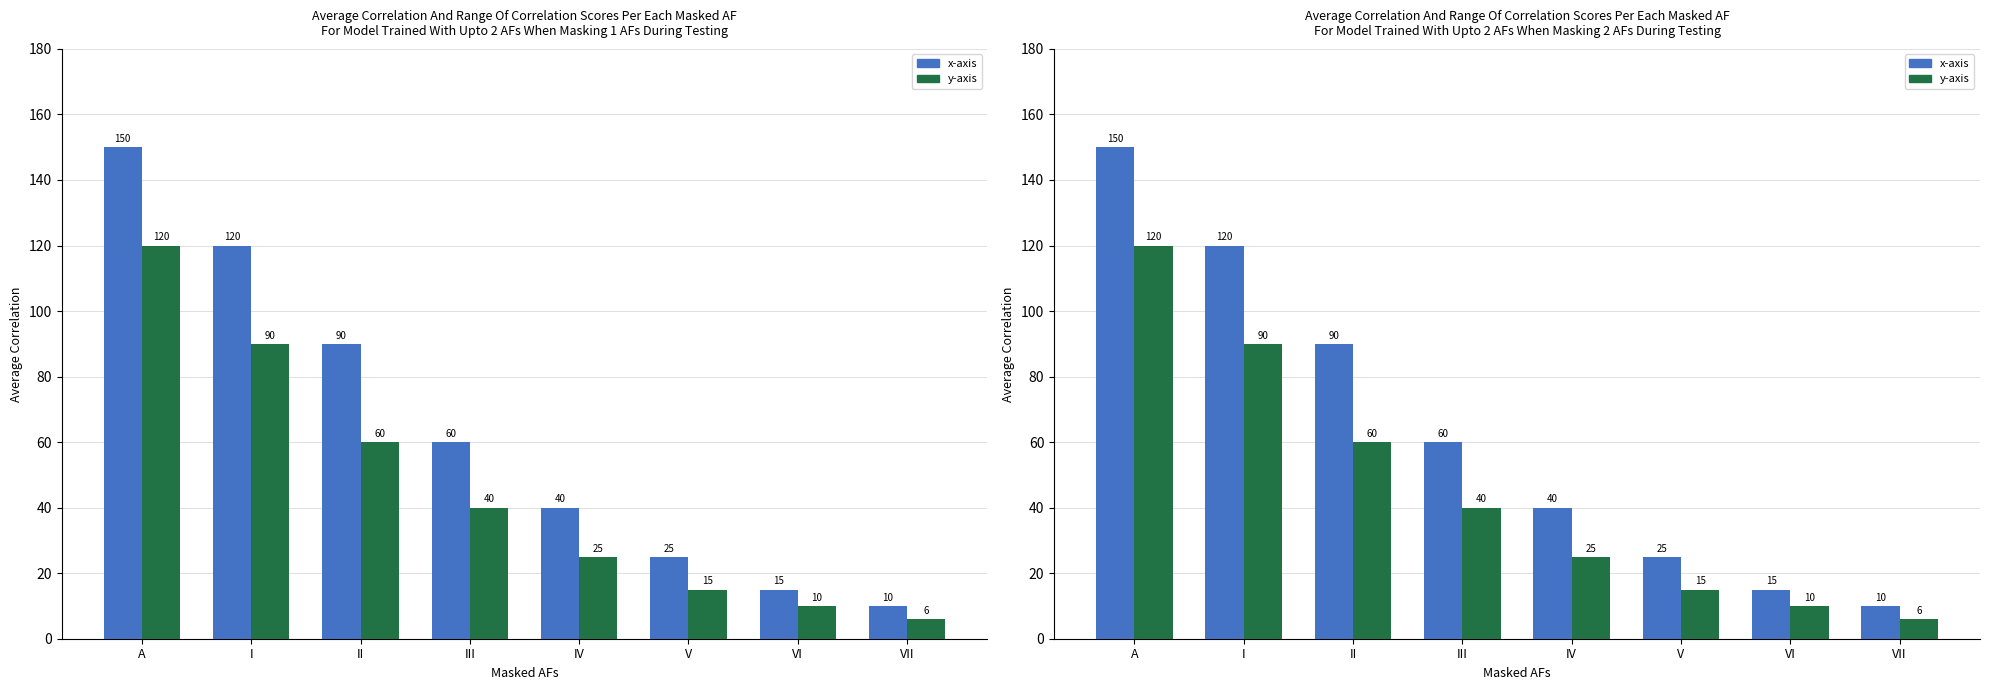

What is the label of the 3rd bar from the left?

II